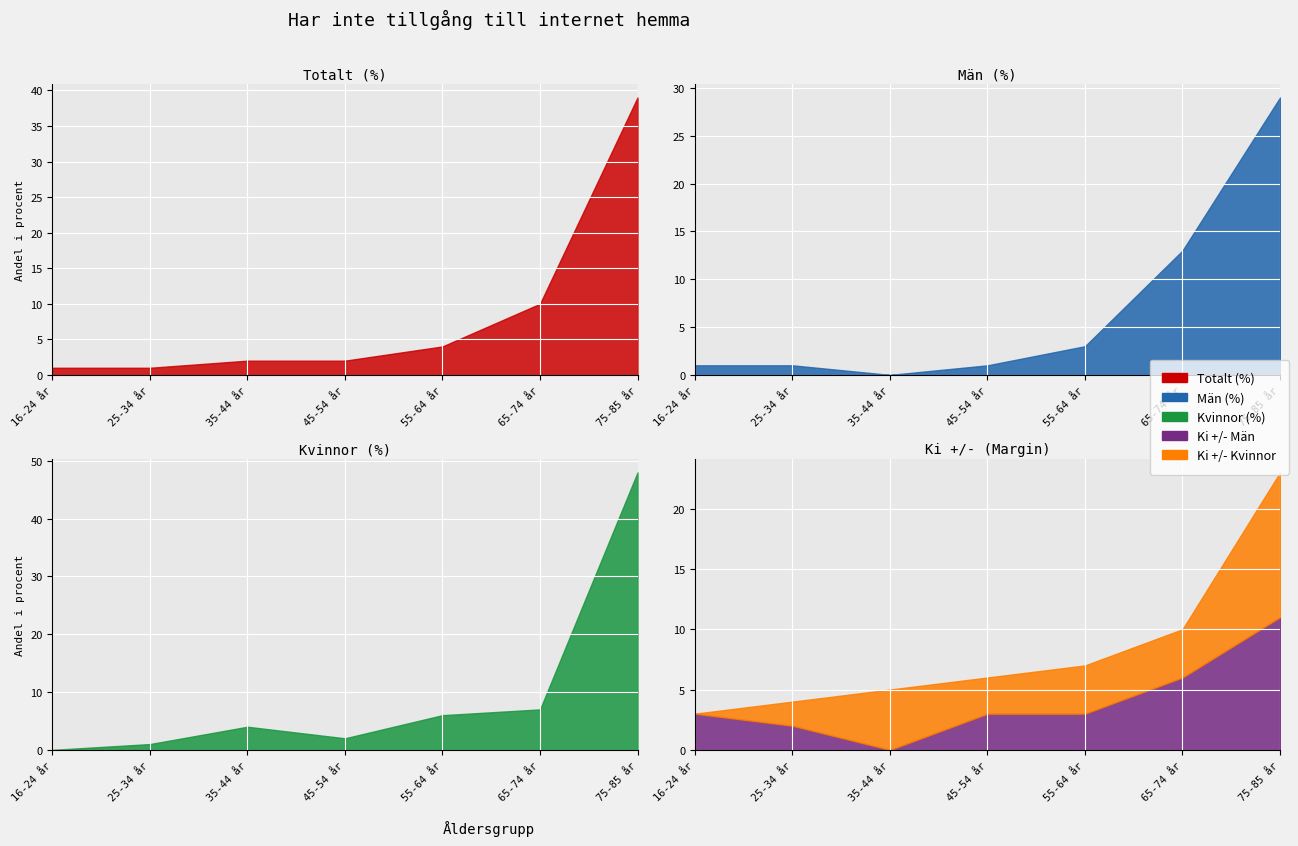

True or false: Totalt (antal) has more than 1 points higher than both neighbors.

False